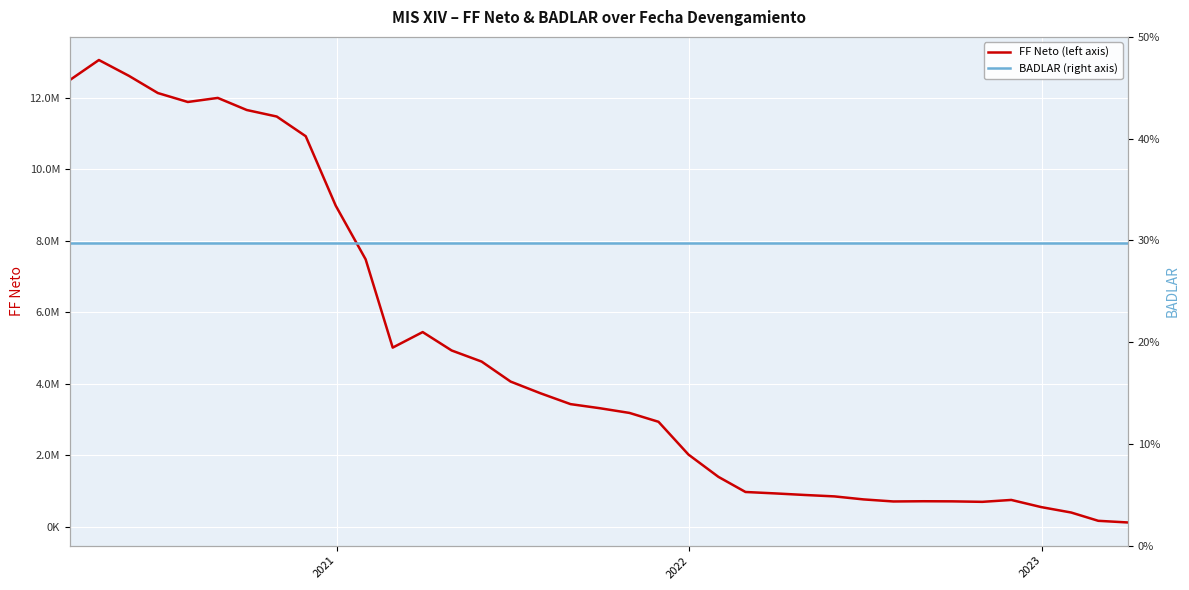

The value of FF Neto (left axis) at 18 is 2116881.2. True or false?

False